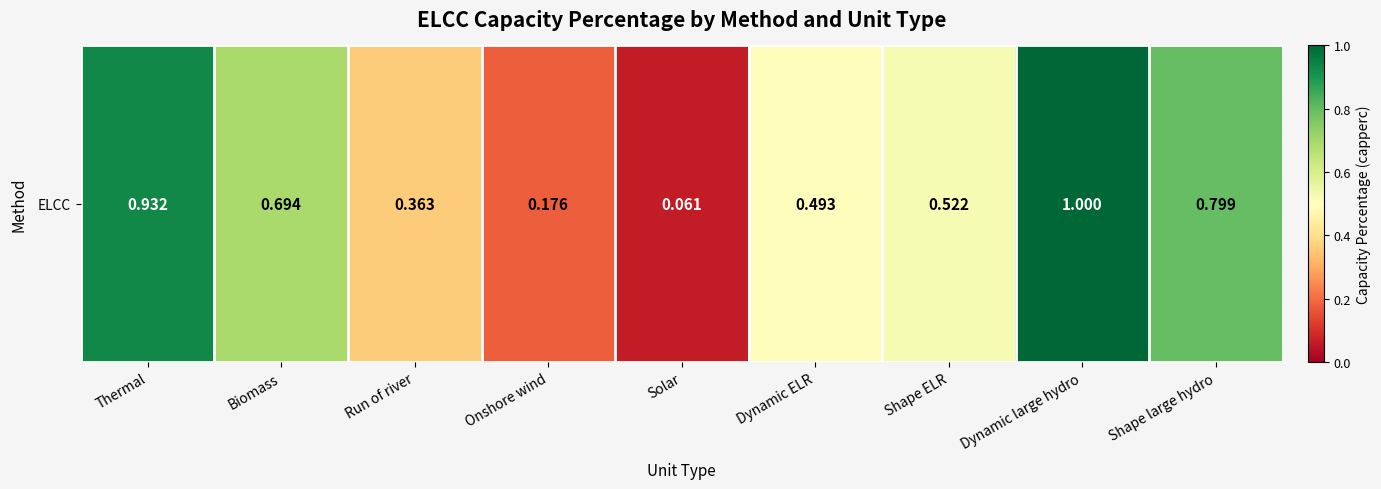

Rank the categories by value from highest to lowest.

Dynamic large hydro, Thermal, Shape large hydro, Biomass, Shape ELR, Dynamic ELR, Run of river, Onshore wind, Solar